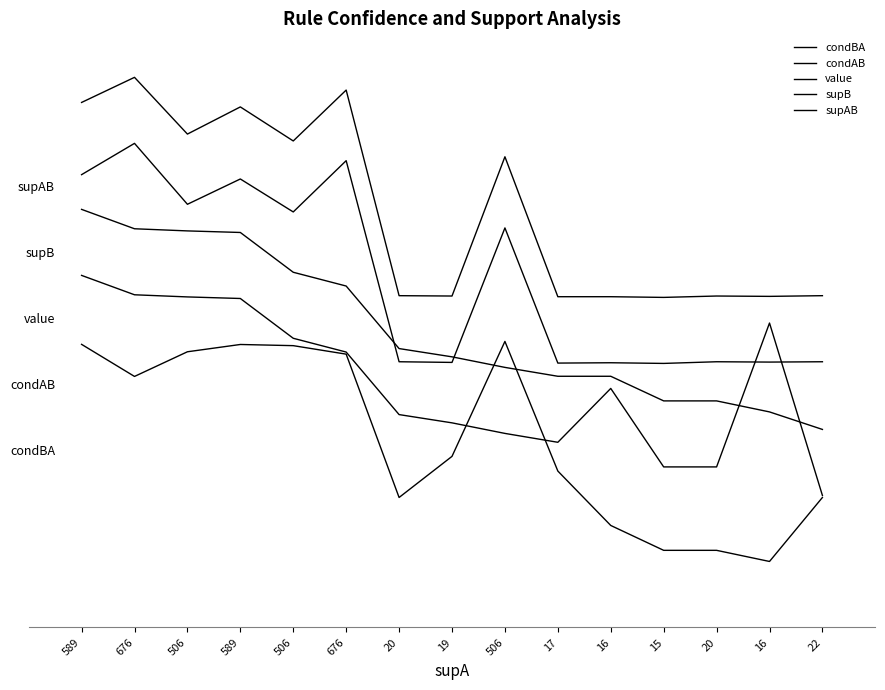

What is the average value of the condBA series?

0.6